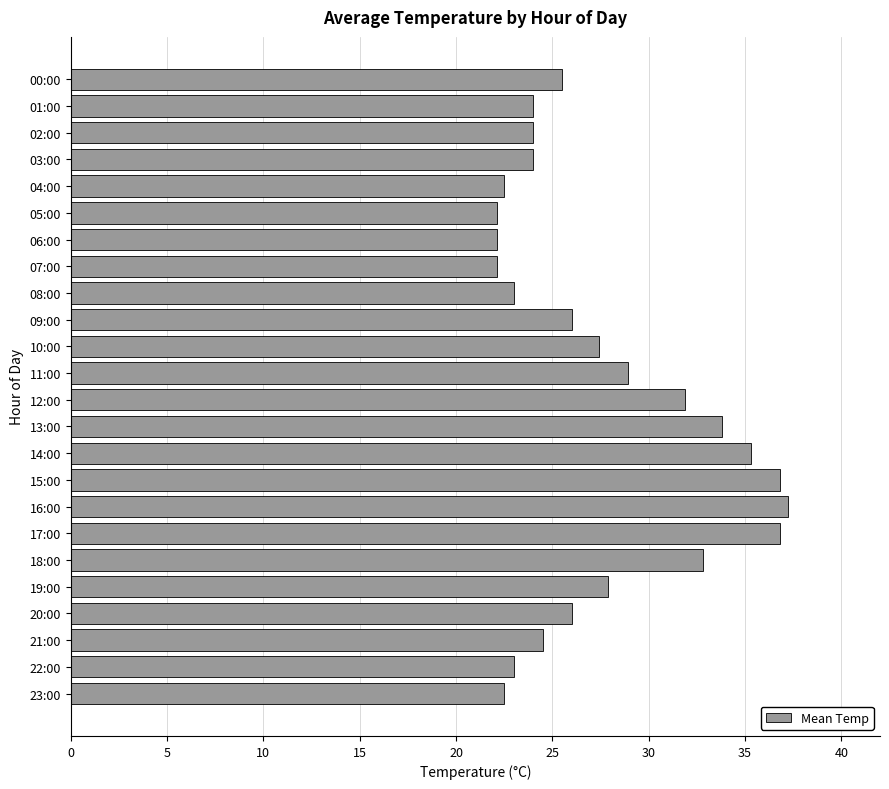

What position from the top is 17:00?

18